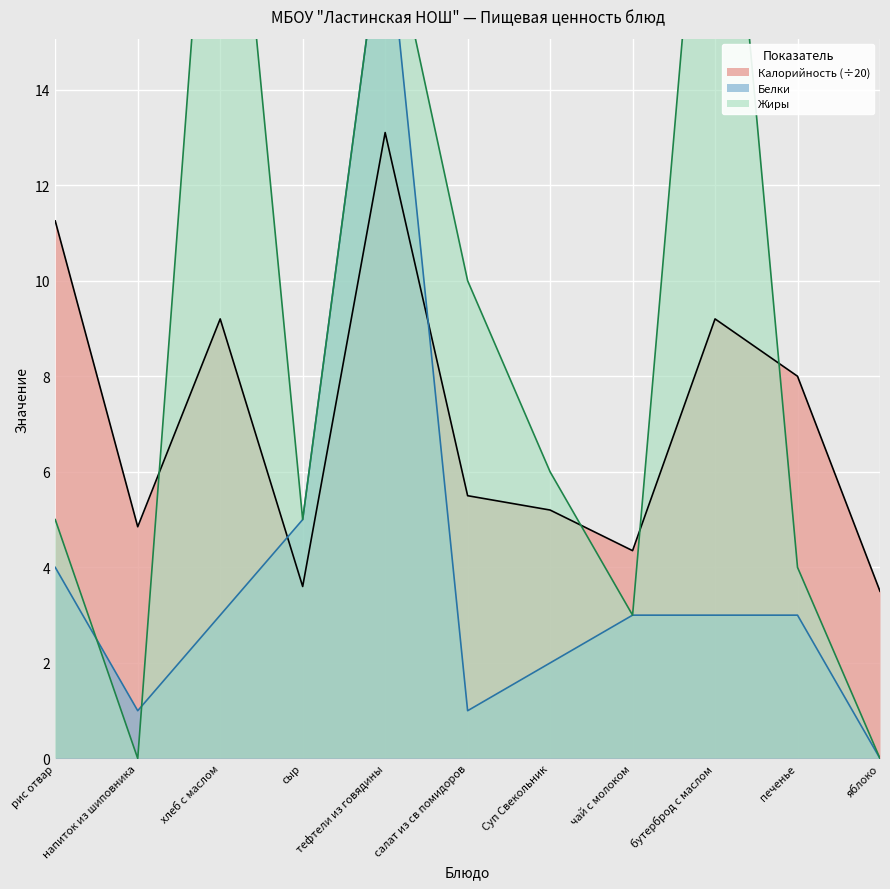

How many lines are shown in the chart?

3